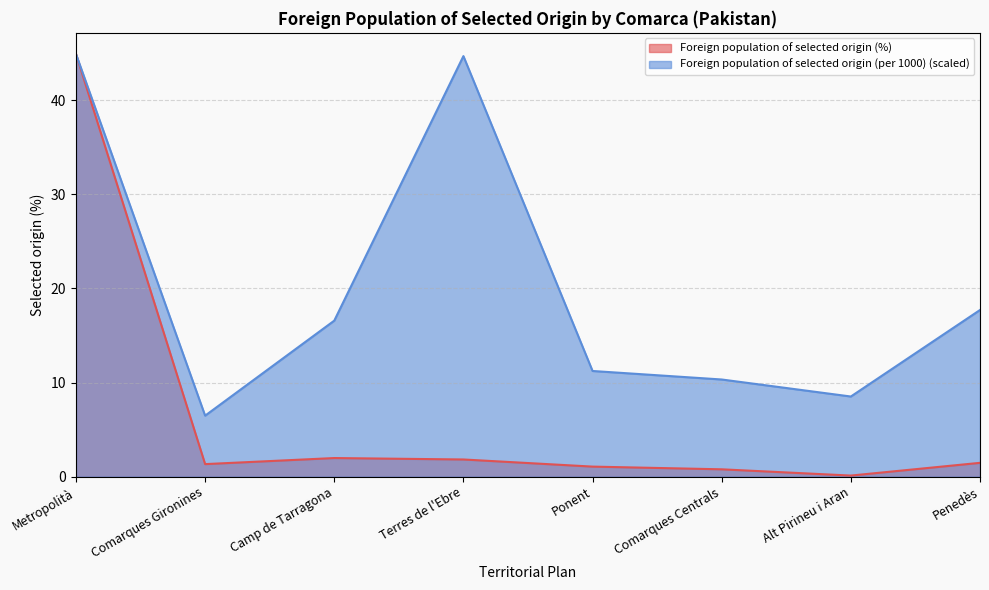

What is the sum of the Foreign population of selected origin (per 1000) values at Comarques Centrals and Penedès?

28.0